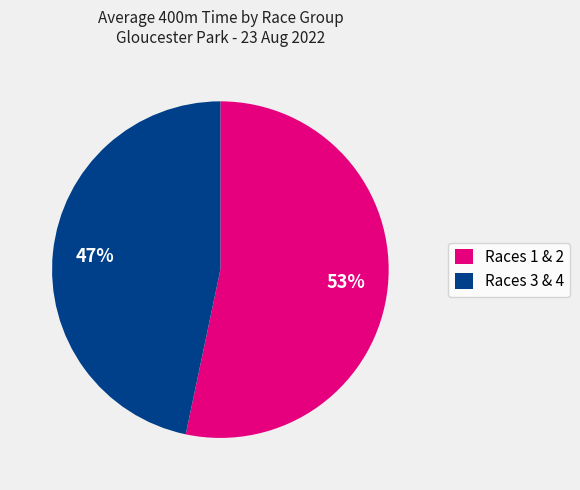

Does any single category account for the majority?

Yes